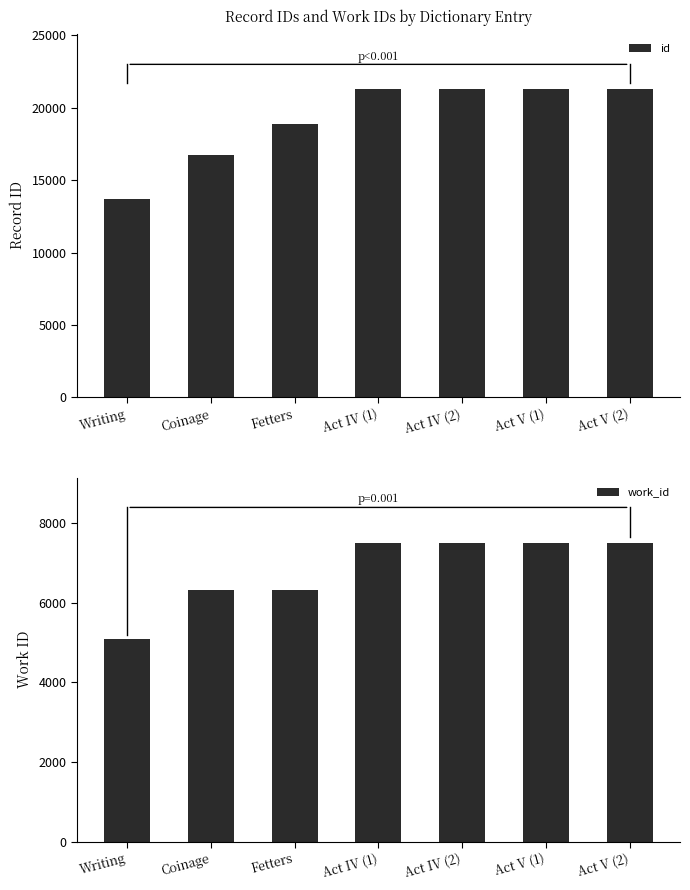

At which category is the sum across all series the highest?

Act V (2)